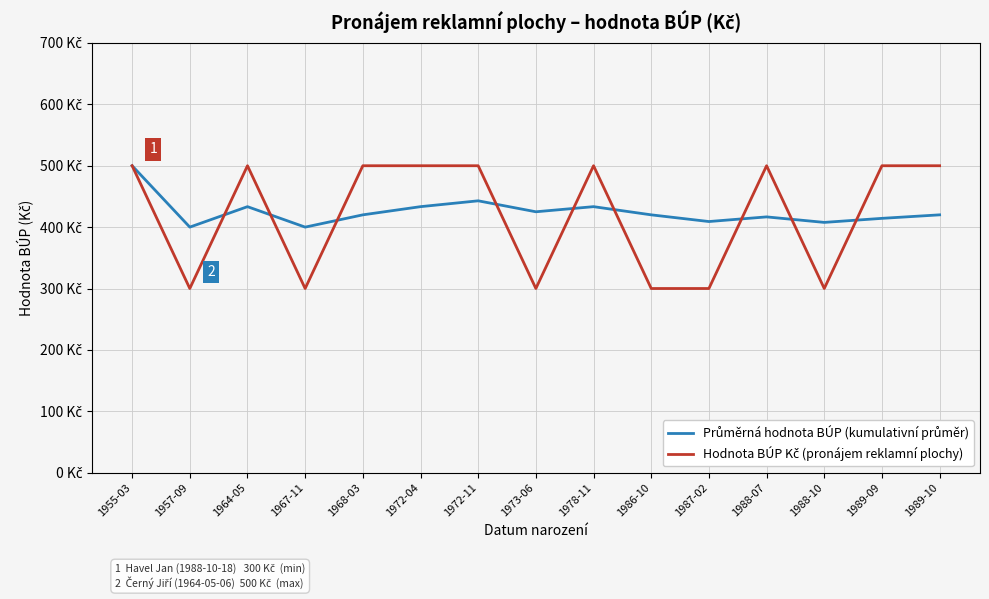

At which category does Hodnota BÚP Kč (pronájem reklamní plochy) reach its first local peak?

1964-05